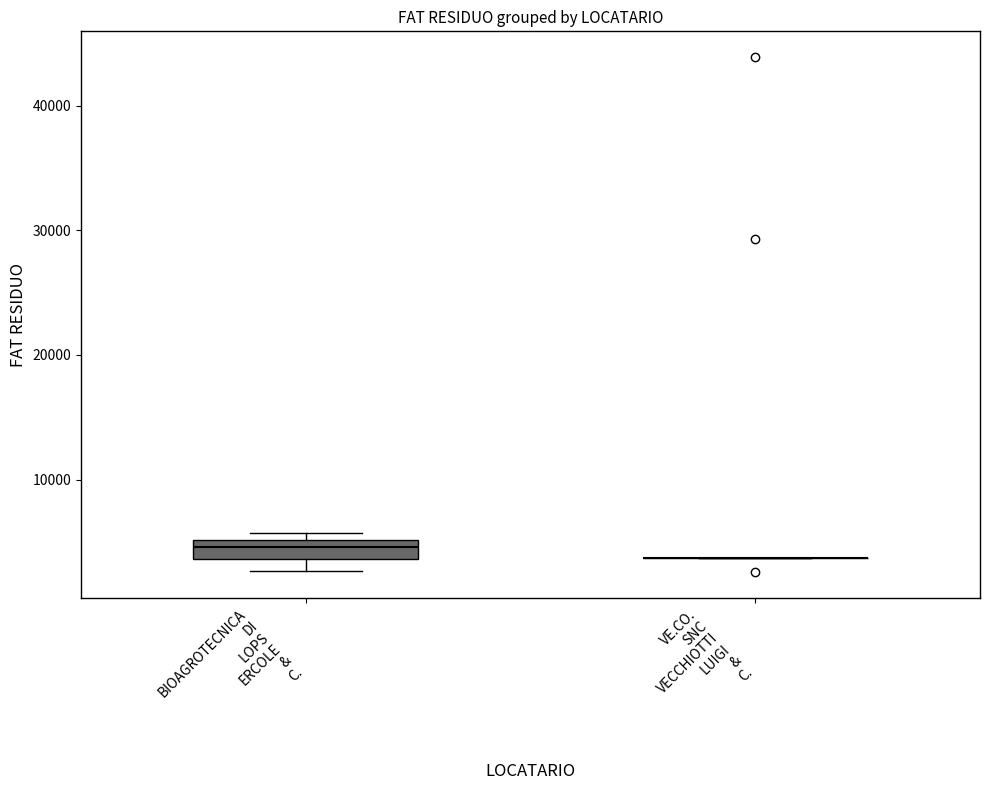

Which box is the tallest, from its lower edge to its upper edge?

BIOAGROTECNICA DI LOPS ERCOLE & C.